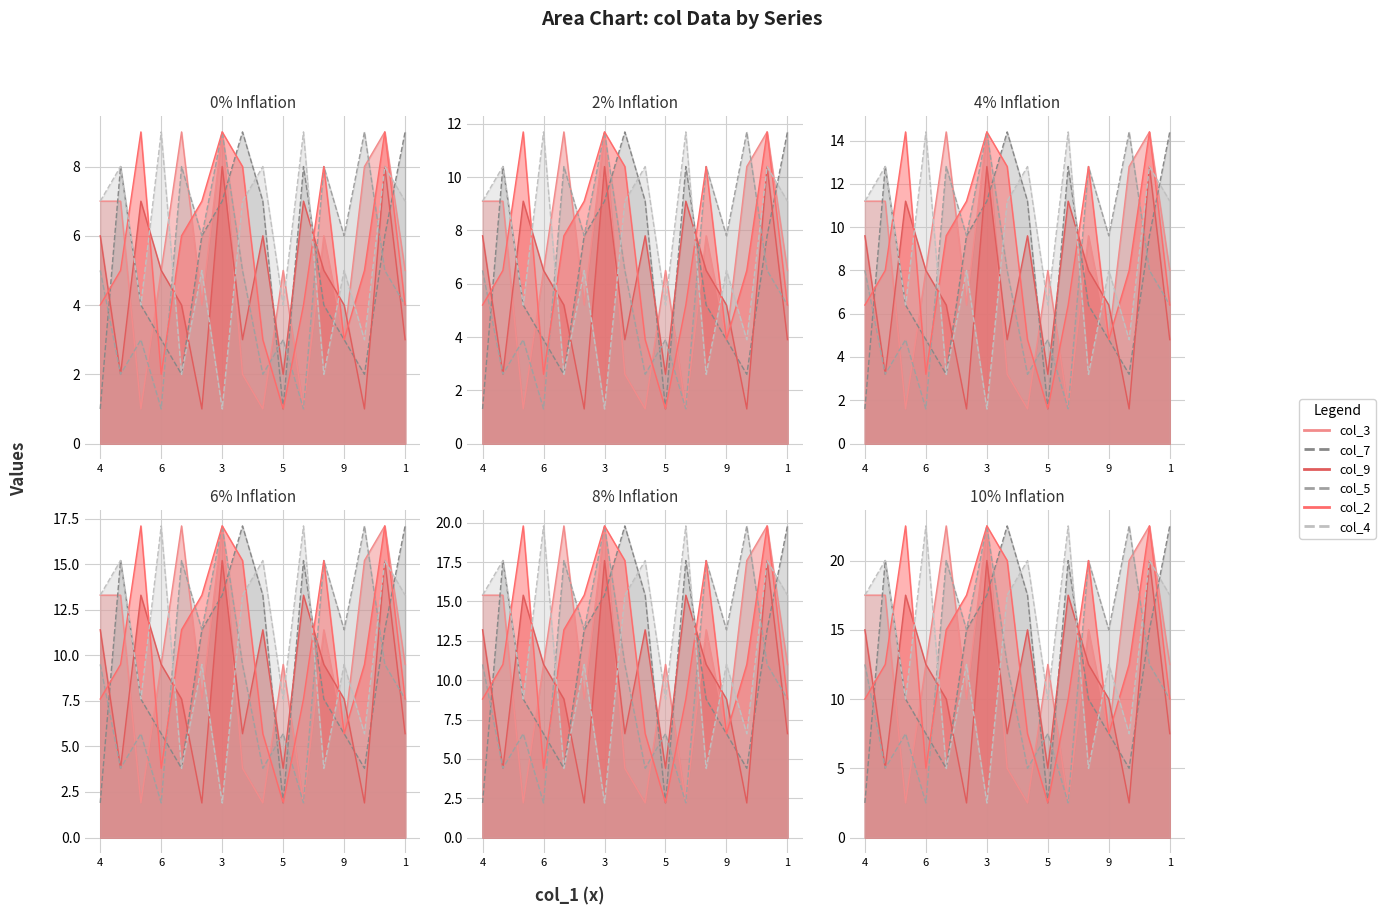

How many lines are shown in the chart?

6